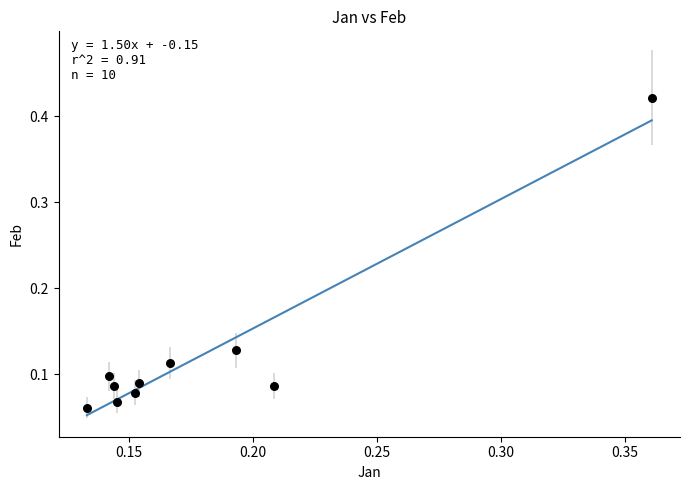

How many data points are displayed?

10